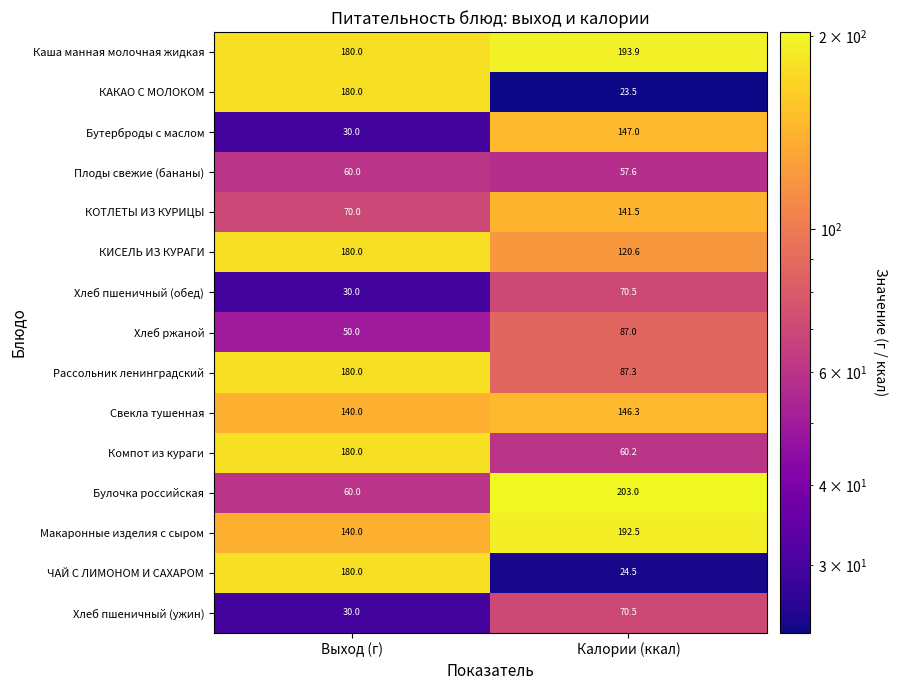

What is the difference between the highest and lowest values at Калории (ккал)?

179.5